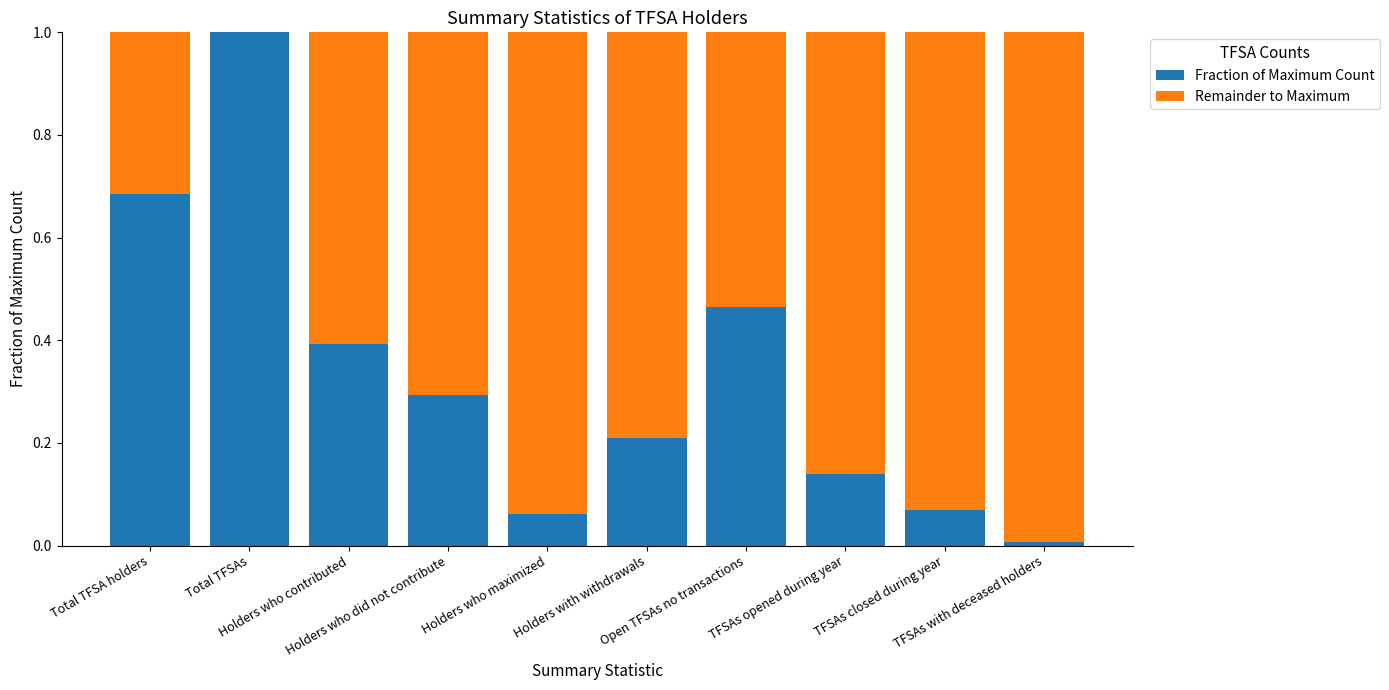

Read the Fraction of Maximum Count value at TFSAs opened during year.

0.1